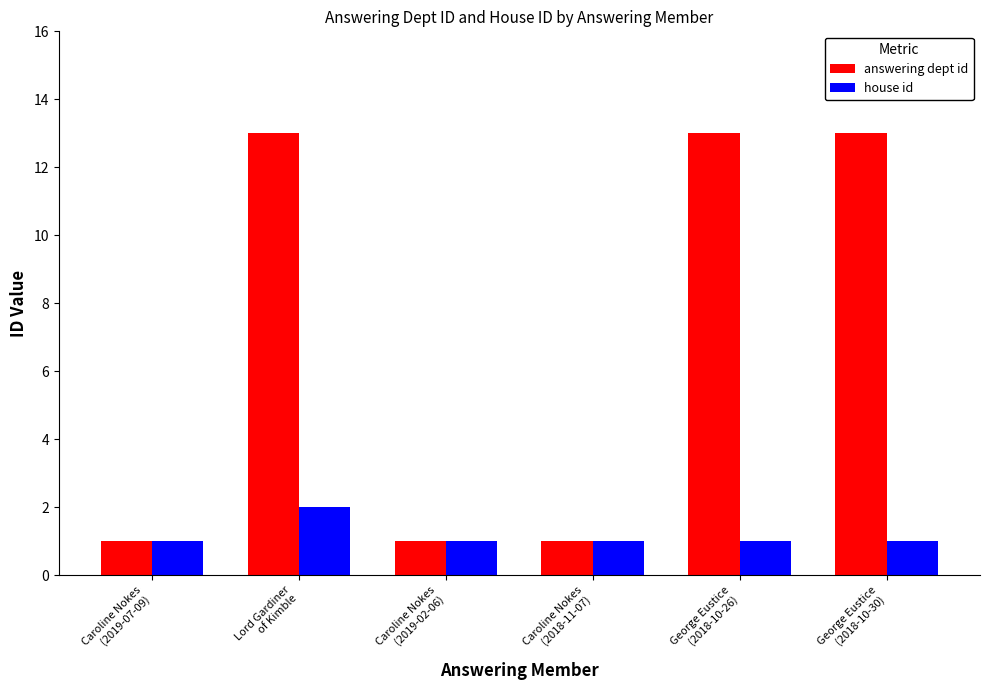

What is the sum of all answering dept id values?

42